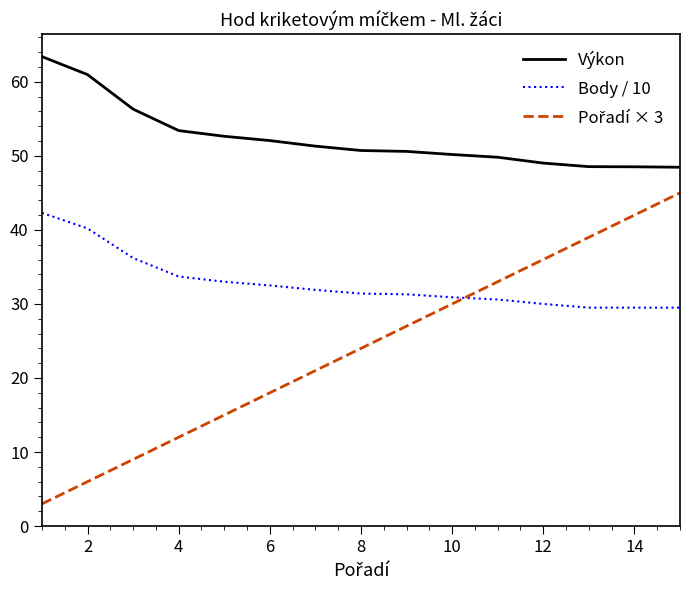

True or false: Body / 10 and Výkon cross at least once.

False